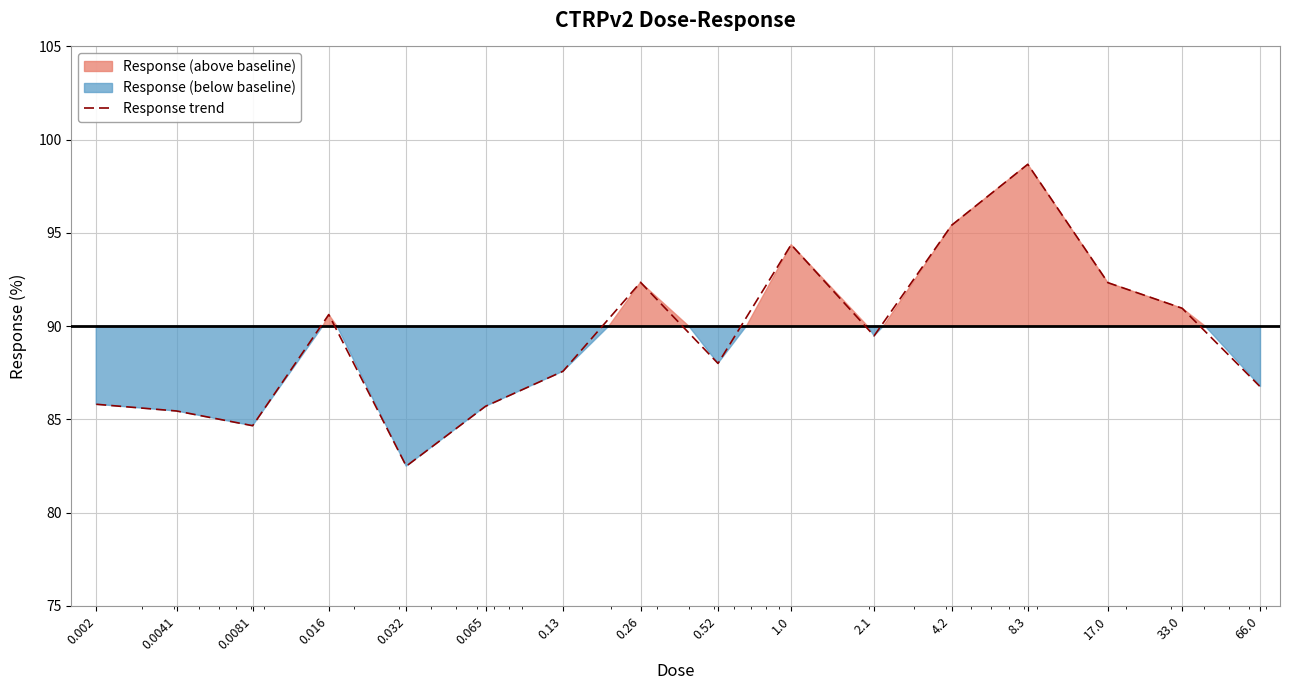

What is the difference between the maximum and minimum values?

16.2